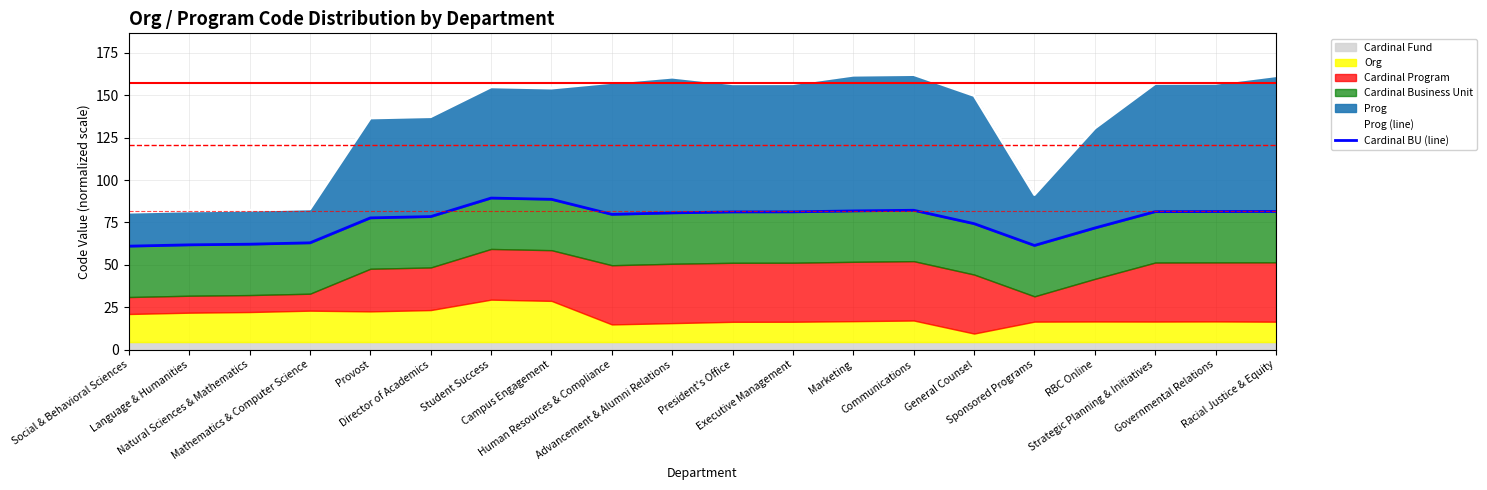

At which category is the sum across all series the highest?

Communications